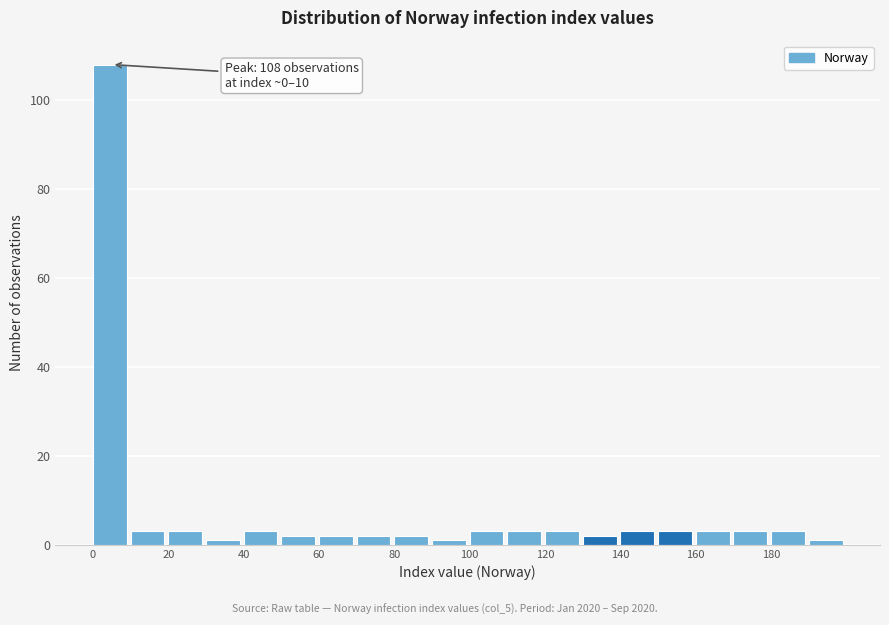

Over which range of the x-axis is the bar tallest?

0 to 10